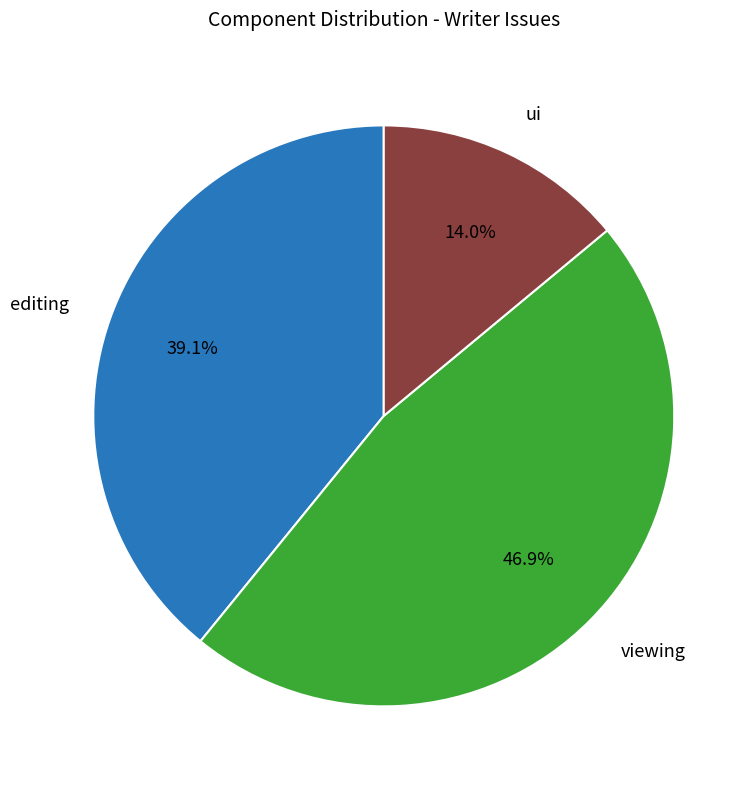

Does any single category account for the majority?

No